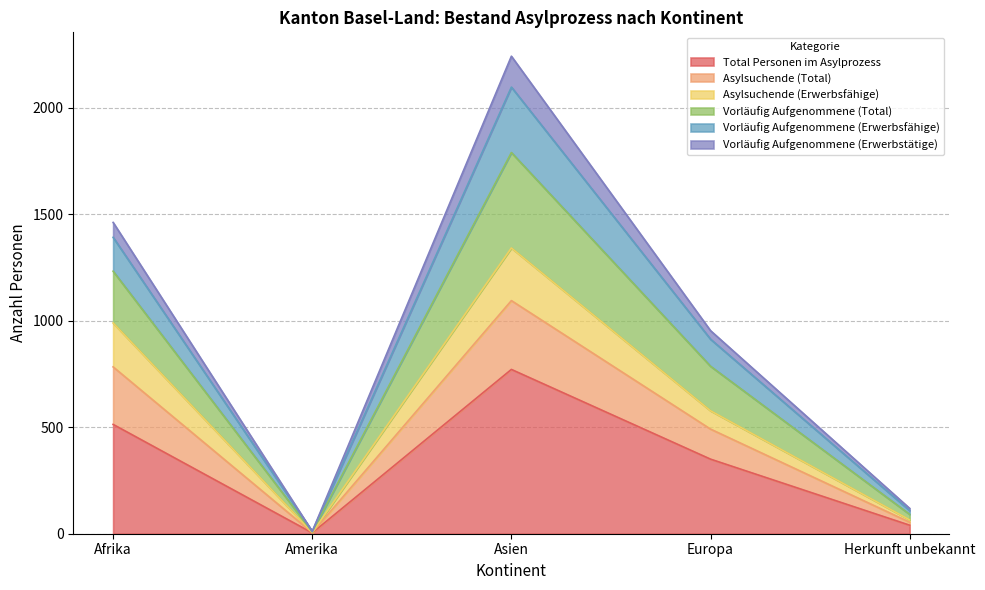

At which category does Total Personen im Asylprozess reach its first local valley?

Amerika